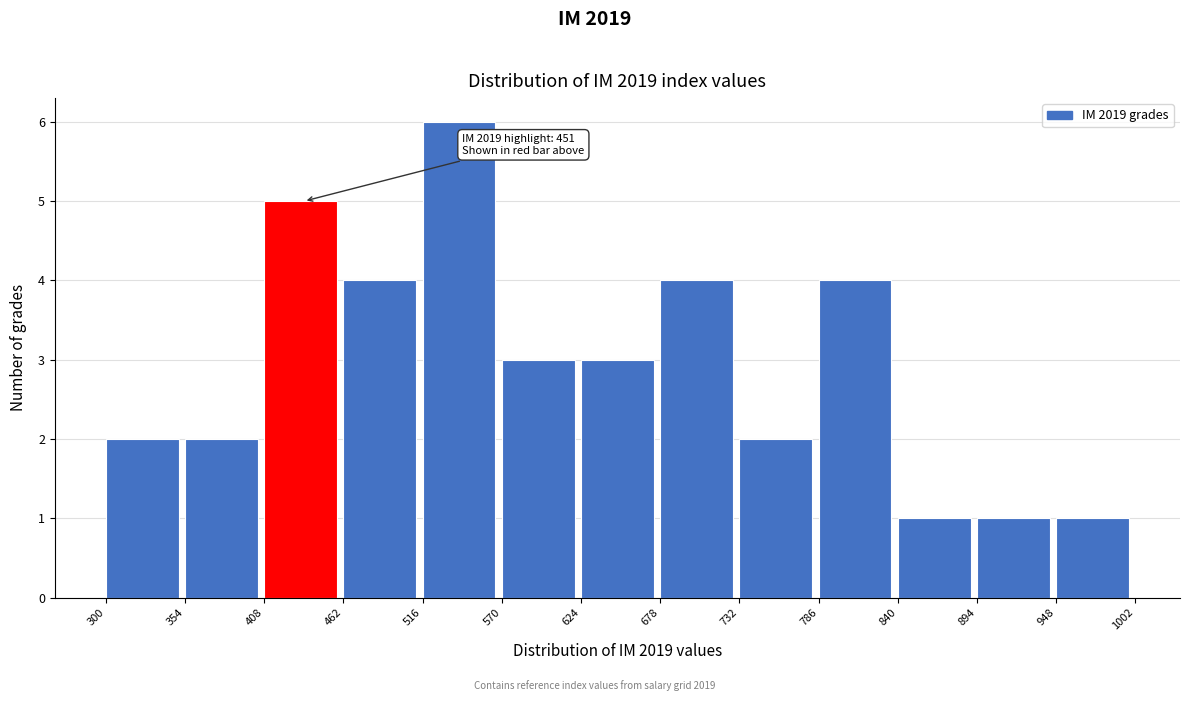

Over which range of the x-axis is the bar tallest?

516 to 570